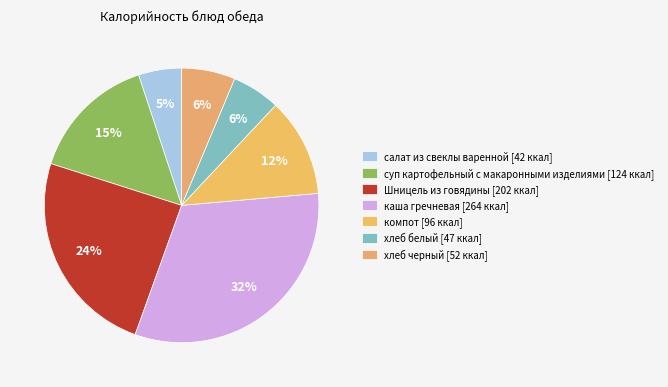

To the nearest percent, what is the combined percentage of каша гречневая and компот?

44%